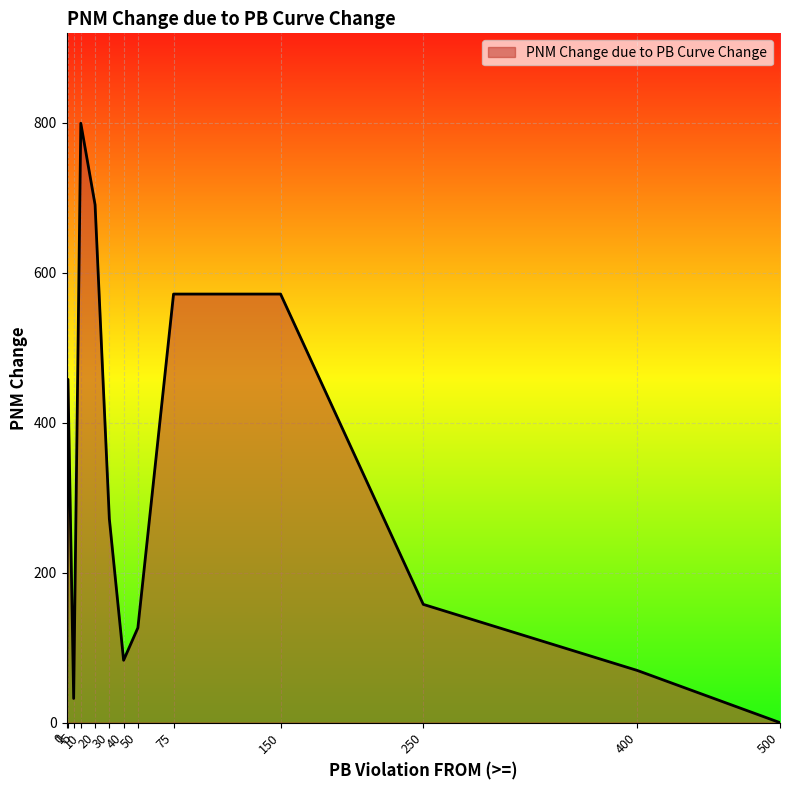

Reading left to right, what are all the values shown in this chart?

0=0.0	1=457.7	5=32.3	10=799.2	20=690.6	30=271.8	40=83.2	50=126.5	75=571.5	150=571.5	250=157.7	400=69.6	500=0.0